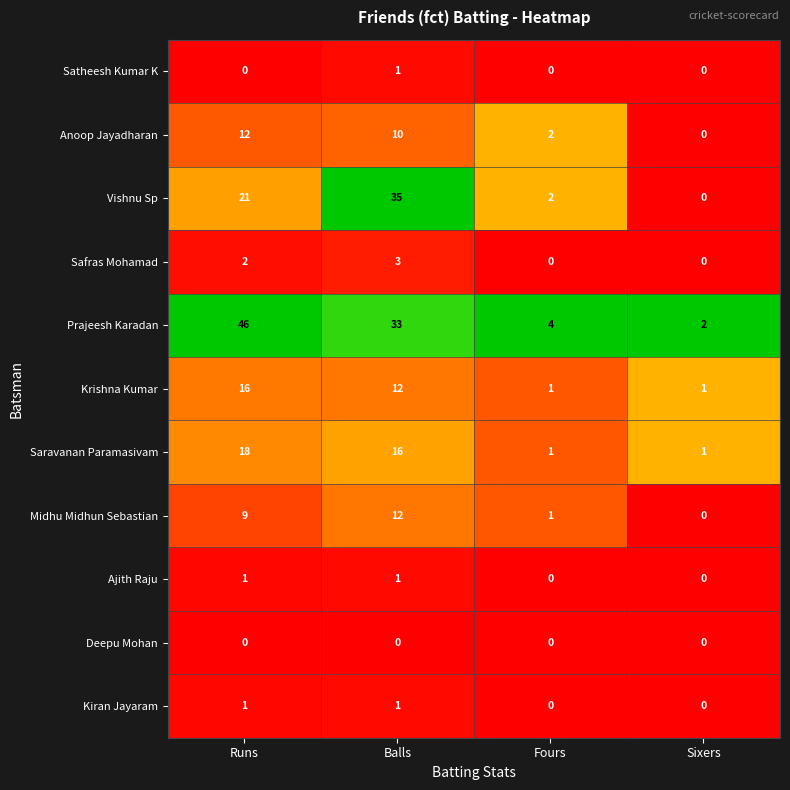

True or false: Saravanan Paramasivam has a value of 1 at Sixers.

True